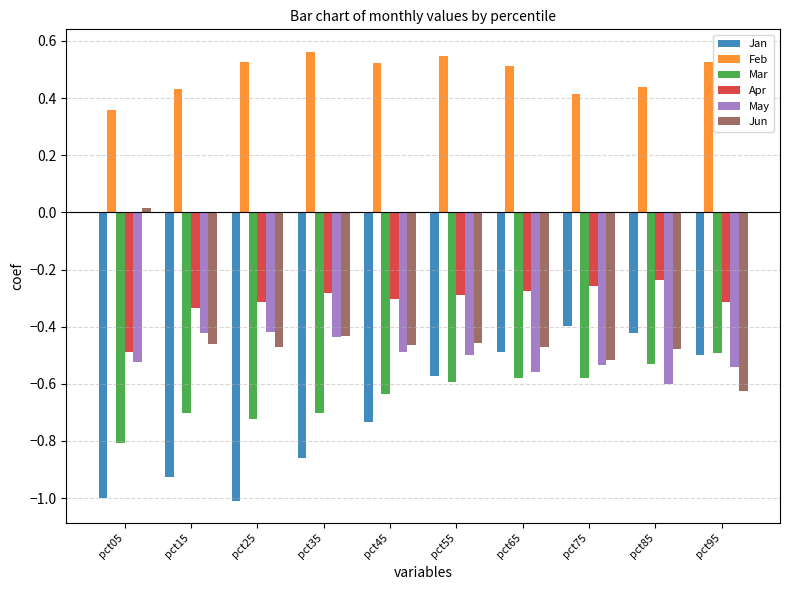

Which series has the largest range (max minus min)?

Jun